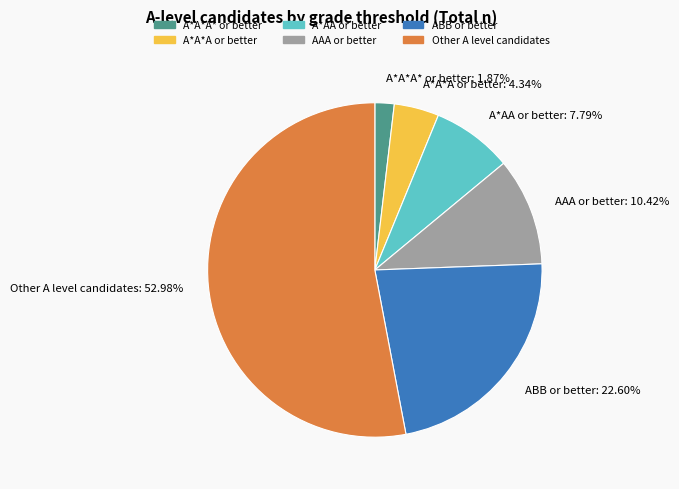

Count the number of slices in the pie.

6